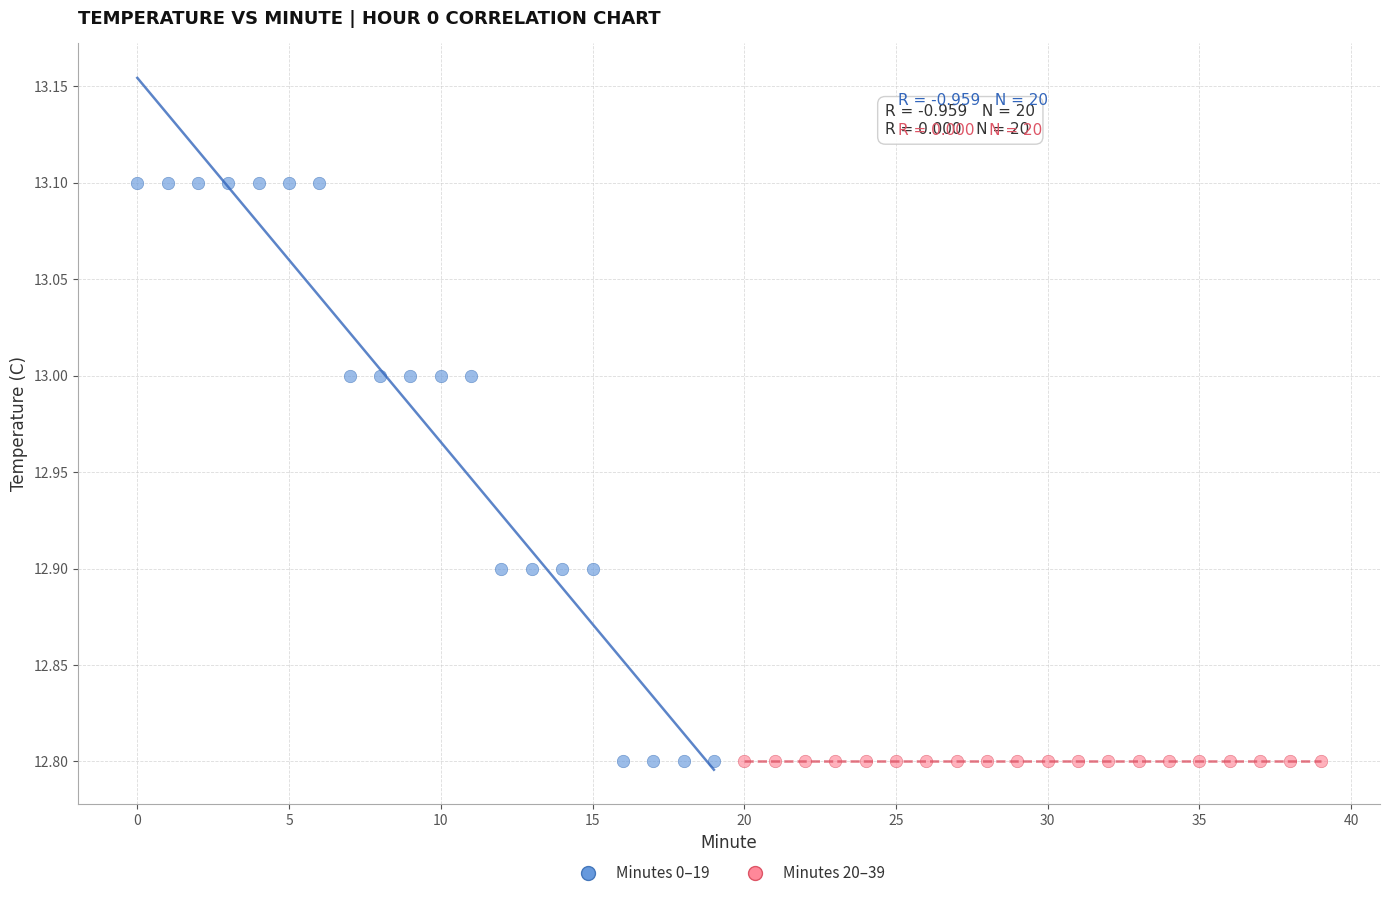

Which series reaches the maximum Y coordinate?

Minutes 0–19